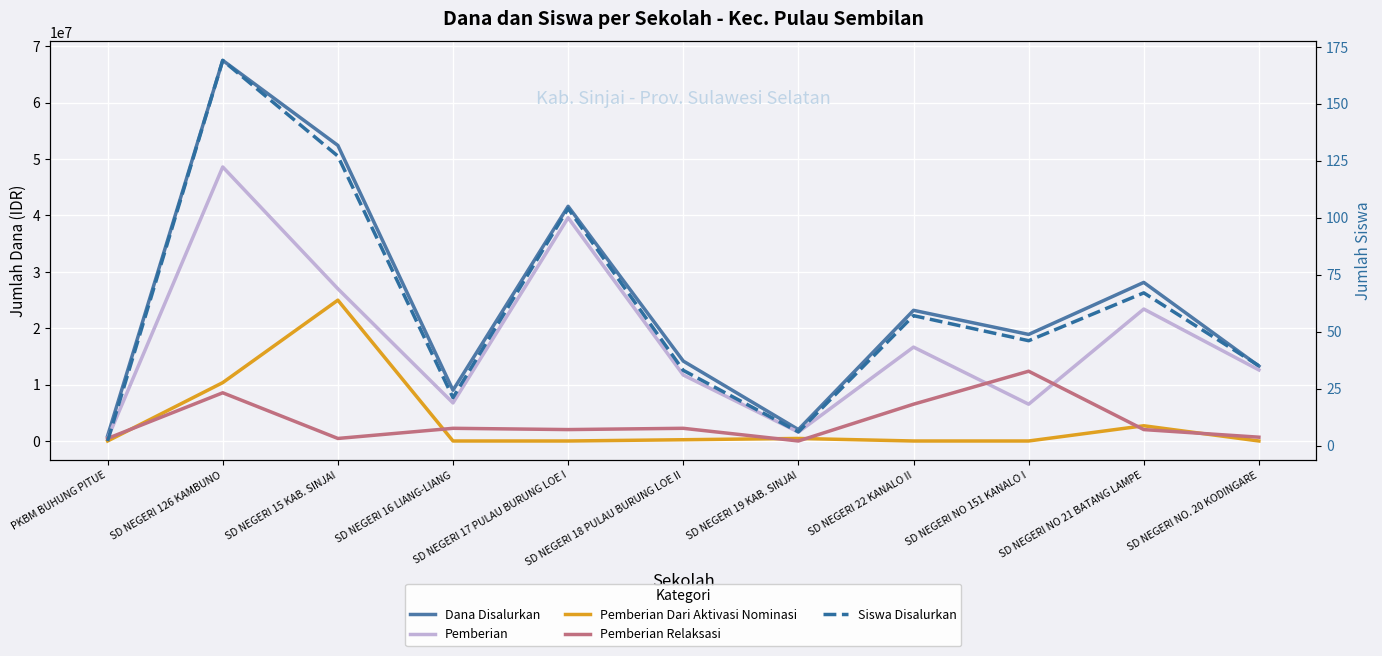

Where does the Pemberian Relaksasi series first go above 2025000?

SD NEGERI 126 KAMBUNO